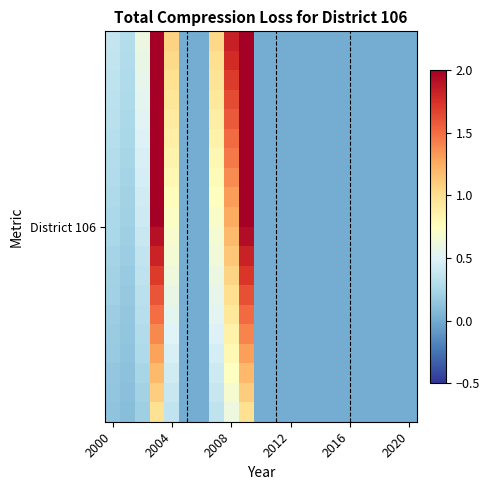

How many categories are shown in the chart?

21